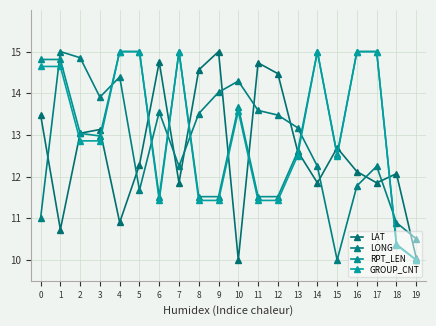

How many data points in GROUP_CNT are above 12?

13